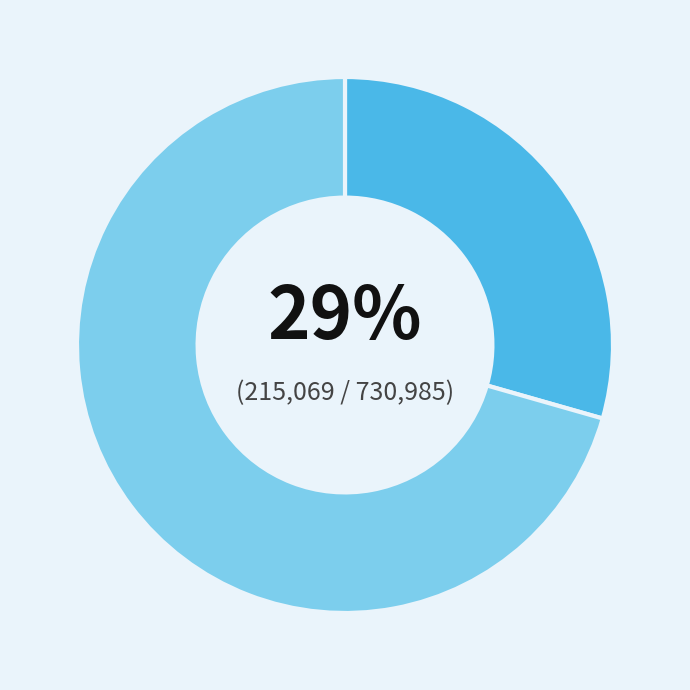

Is there any slice that represents more than half of the pie?

Yes